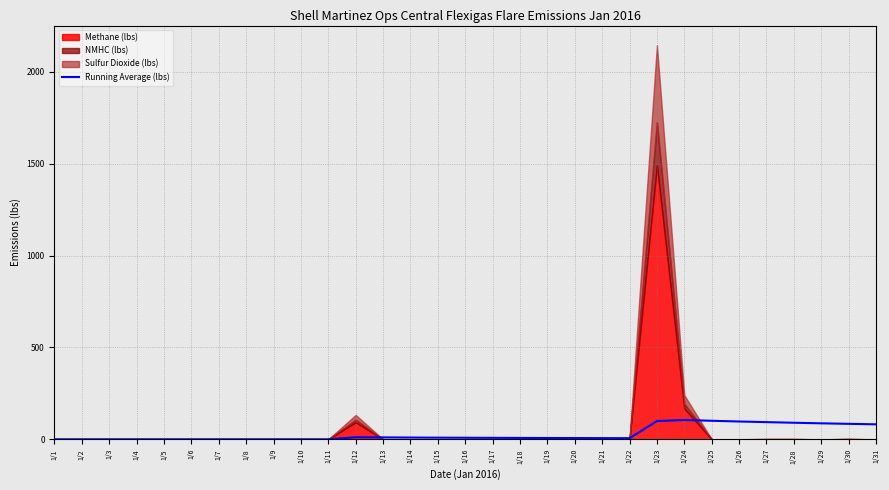

What is the highest value of the Running Average (lbs) series?

104.9